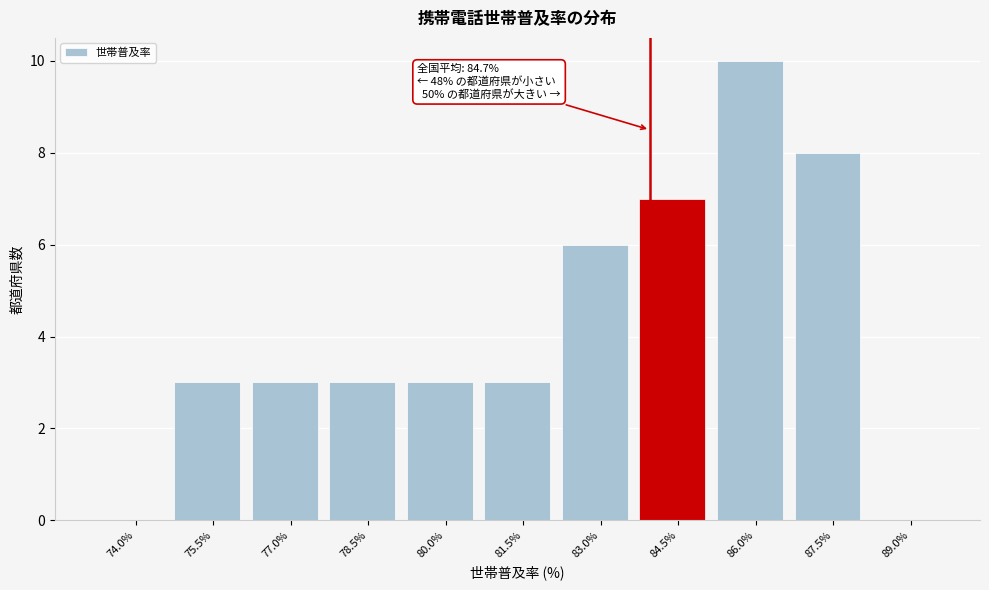

What is the sum of the values at 87.5% and 86.0%?

18